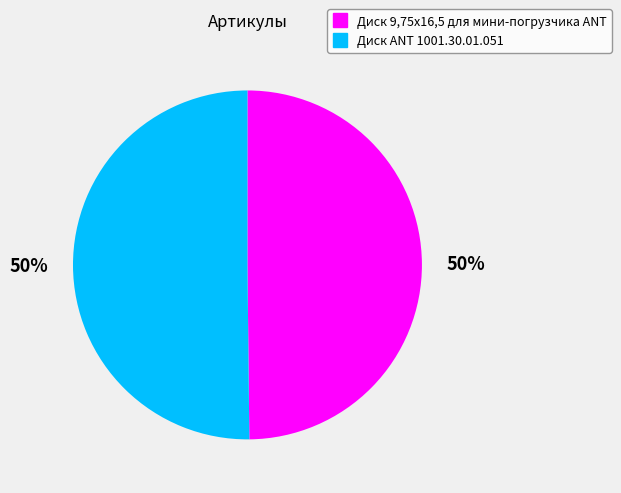

To the nearest percent, what percentage of the pie is Диск 9,75х16,5 для мини-погрузчика ANT?

50%